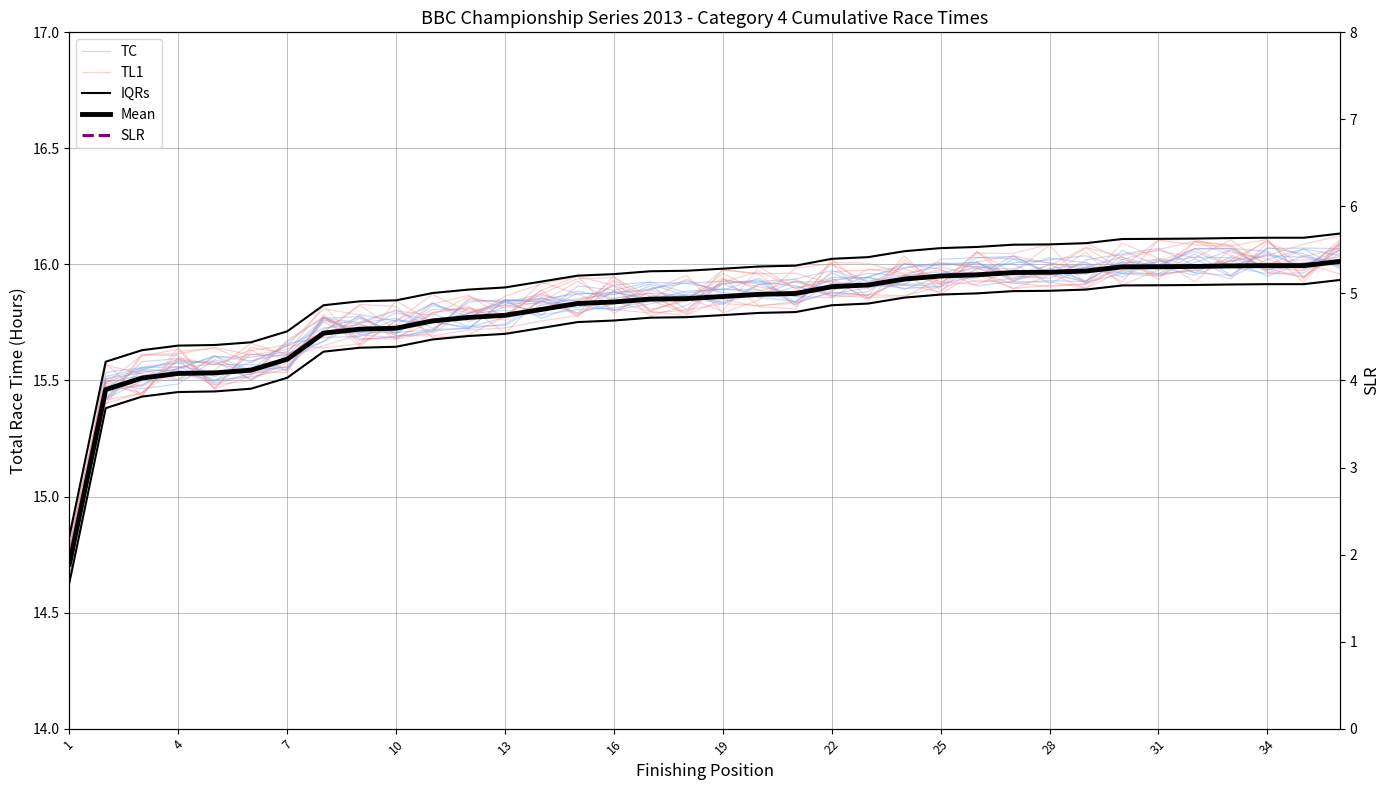

True or false: SLR and Mean intersect in this chart.

False